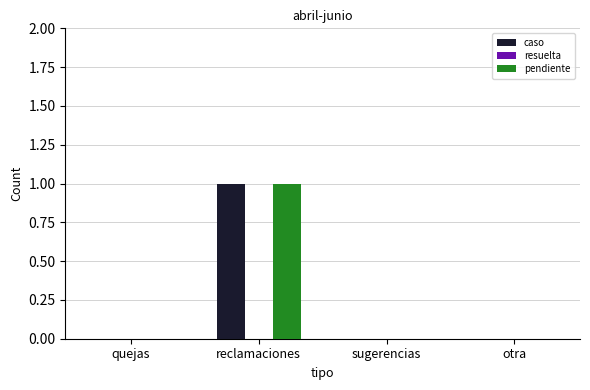

Is it true that caso equals 0 at reclamaciones?

False